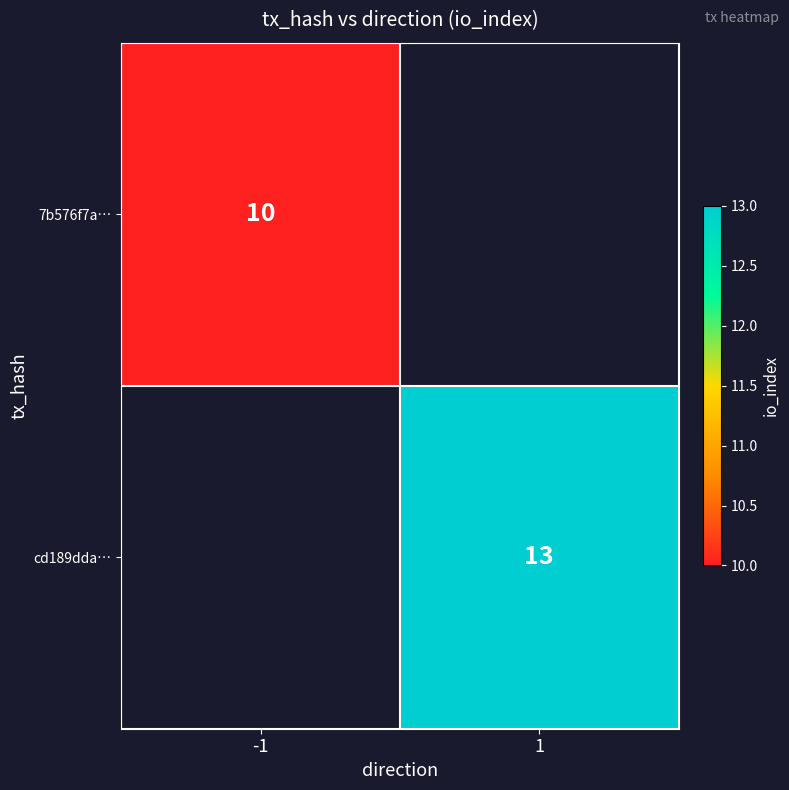

The 7b576f7a… series shows 10 at -1. True or false?

True